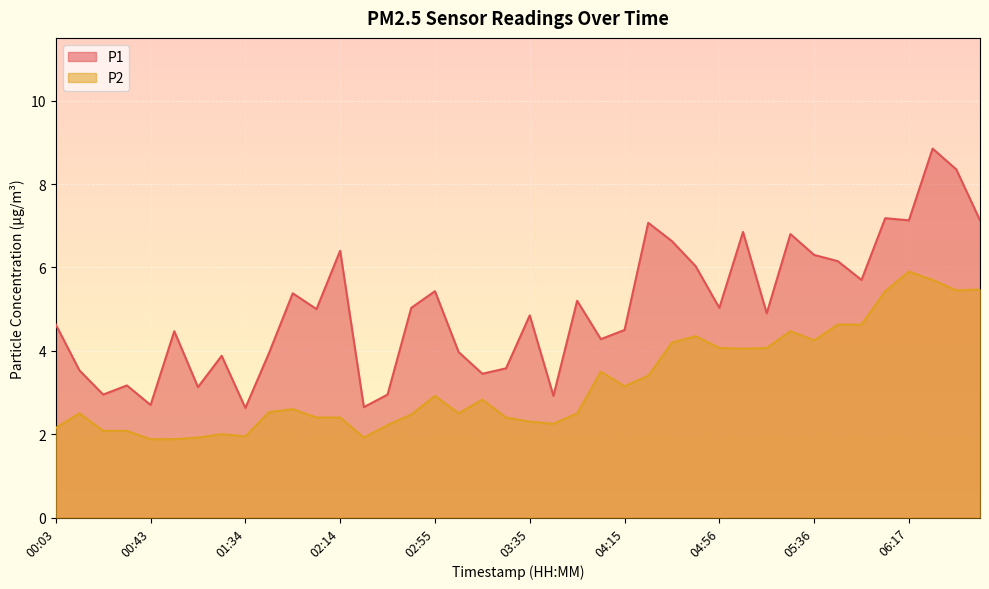

What are all the series names shown in the legend?

P1, P2